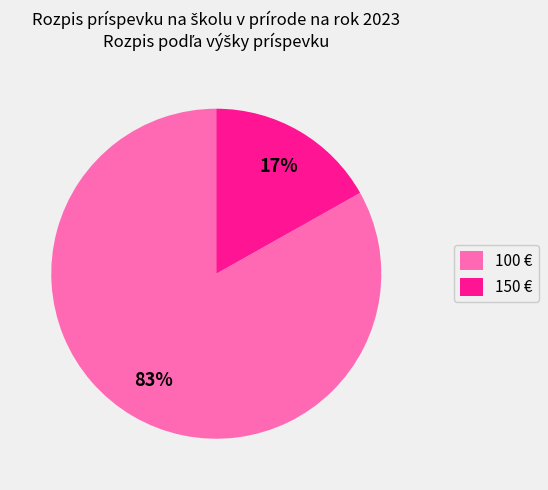

Rank the categories by value from highest to lowest.

100 €, 150 €